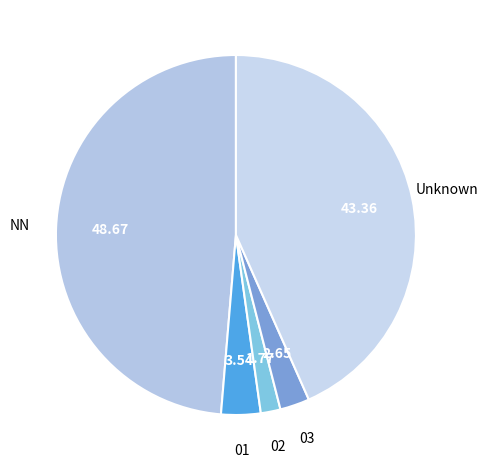

What is the largest slice in the pie chart?

NN